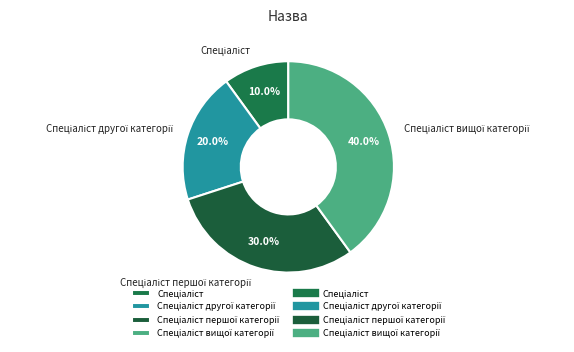

Does any single category account for the majority?

No